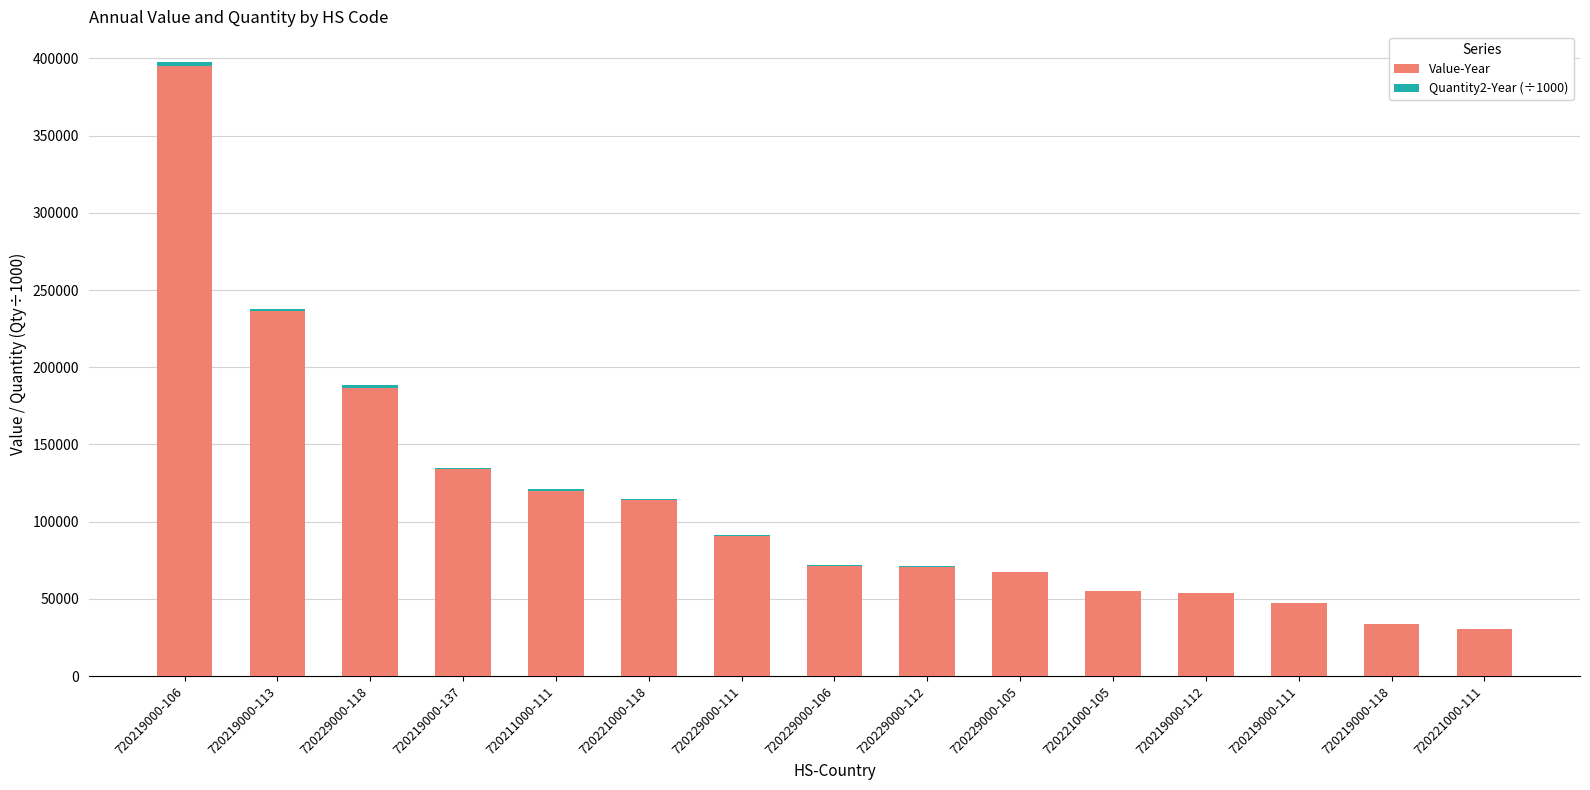

What is the highest value of the Value-Year series?

395099